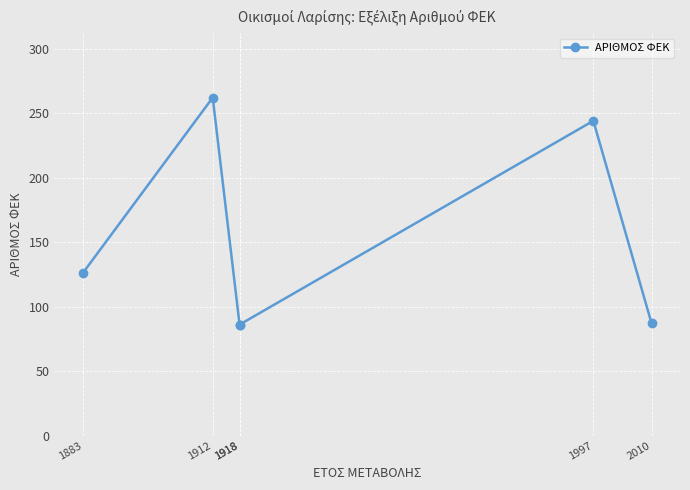

Where is the data nearest to the value 174?

1883